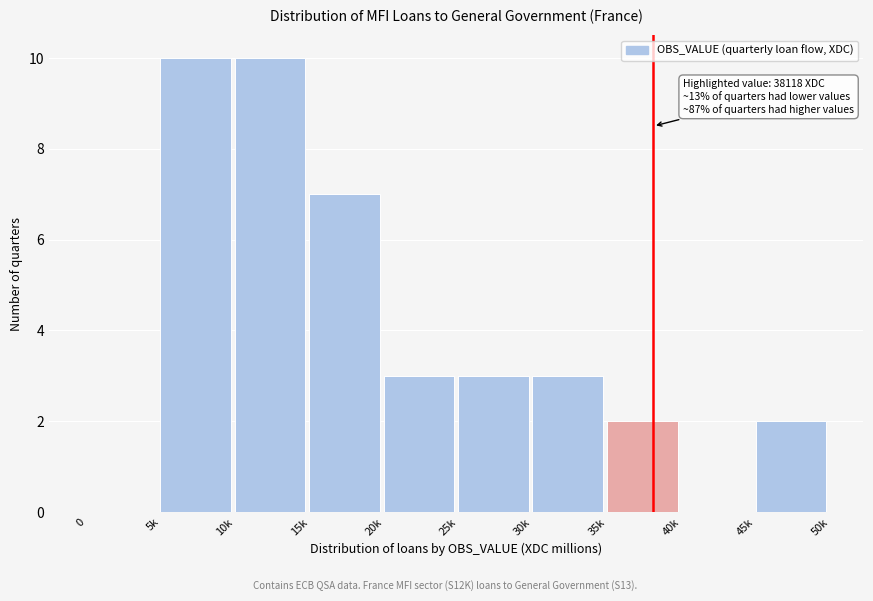

Reading left to right, what are all the values shown in this chart?

0=0	5k=10	10k=10	15k=7	20k=3	25k=3	30k=3	35k=2	40k=0	45k=2